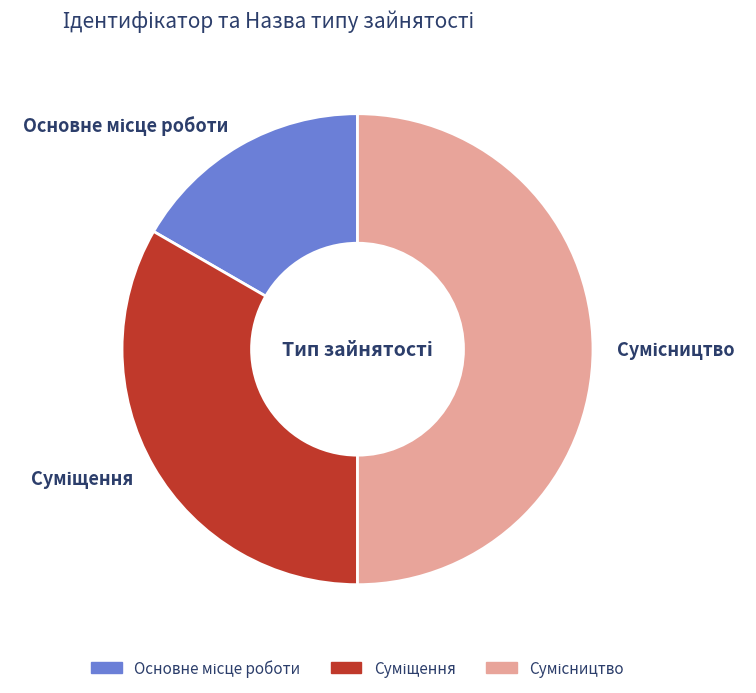

How many slices are in this pie chart?

3